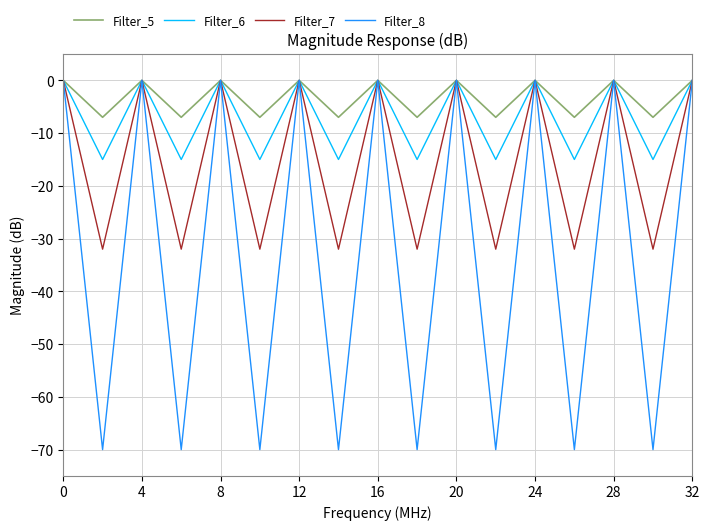

Does the chart display data point markers on the line(s)?

No